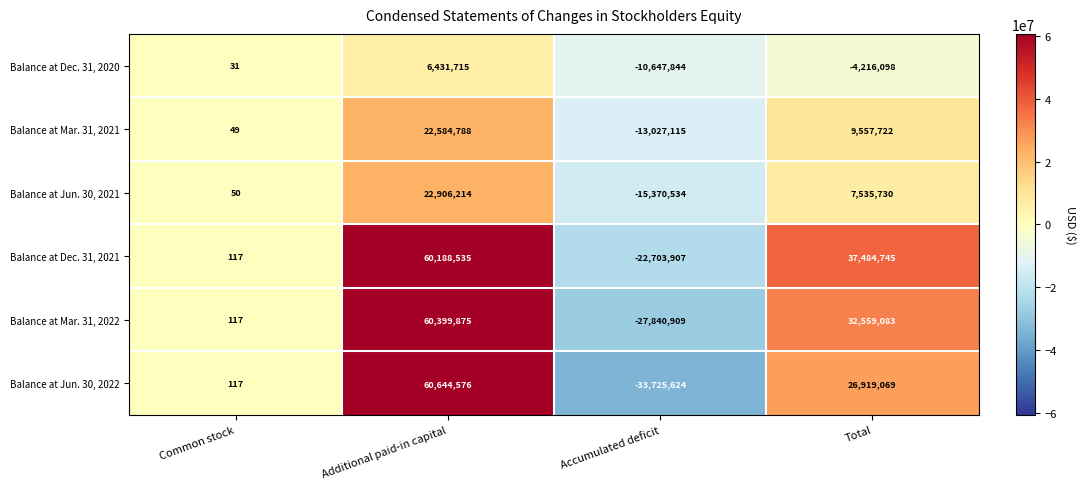

At which category is the sum across all series the highest?

Additional paid-in capital